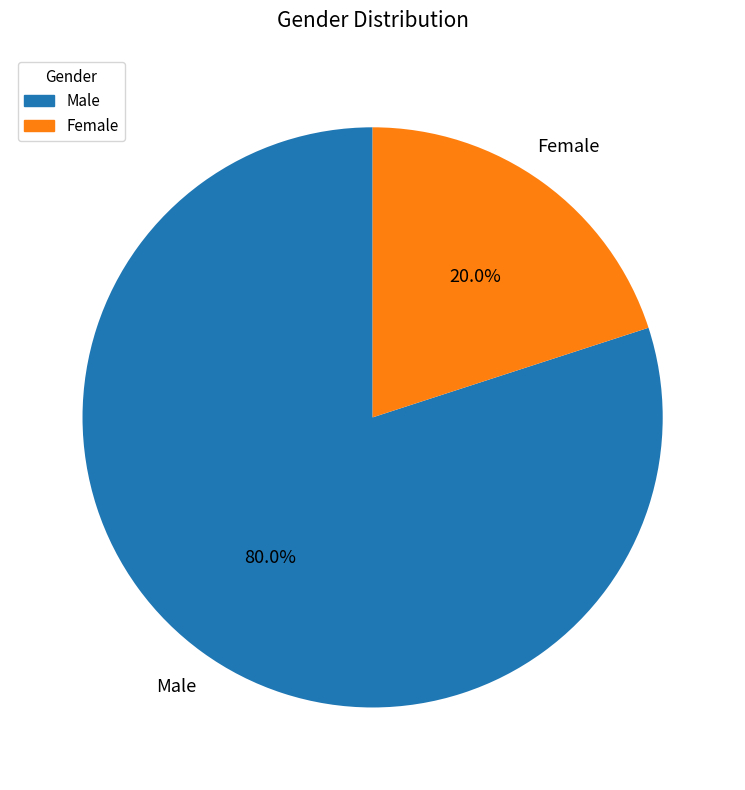

Do Male and Female together represent more than half of the pie?

Yes